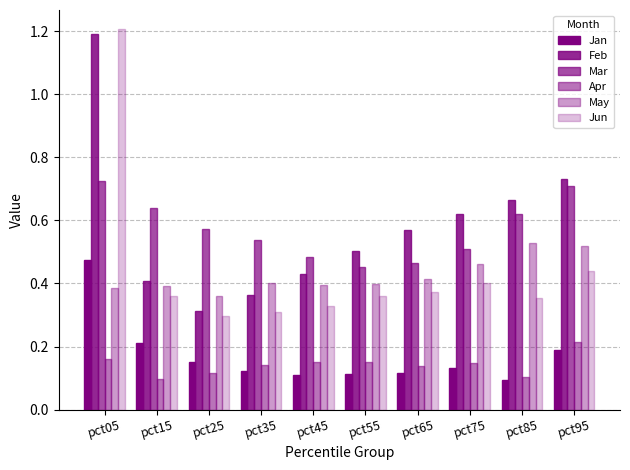

List the series in order of their peak value, highest first.

Jun, Feb, Mar, May, Jan, Apr